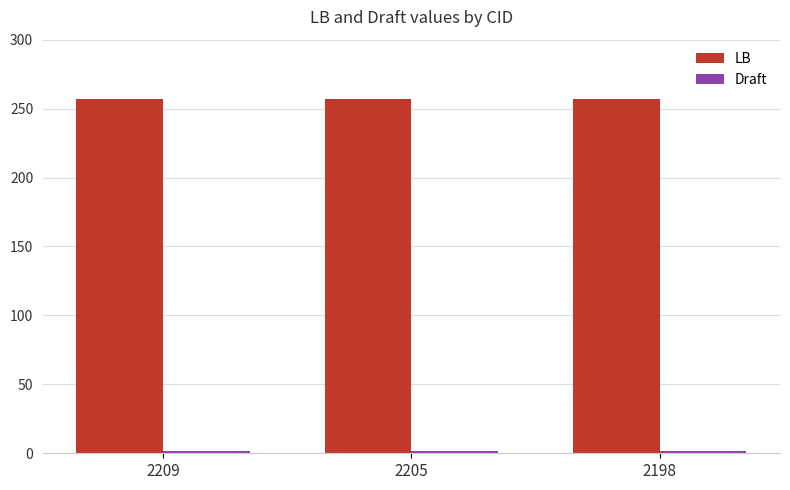

How many distinct data groups are displayed?

2